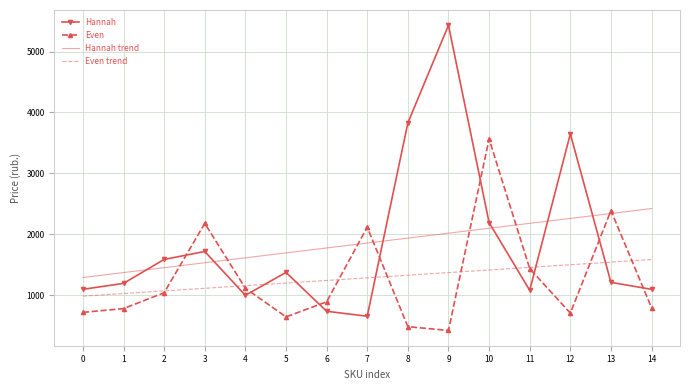

At which category does the chart reach its minimum across all series?

9